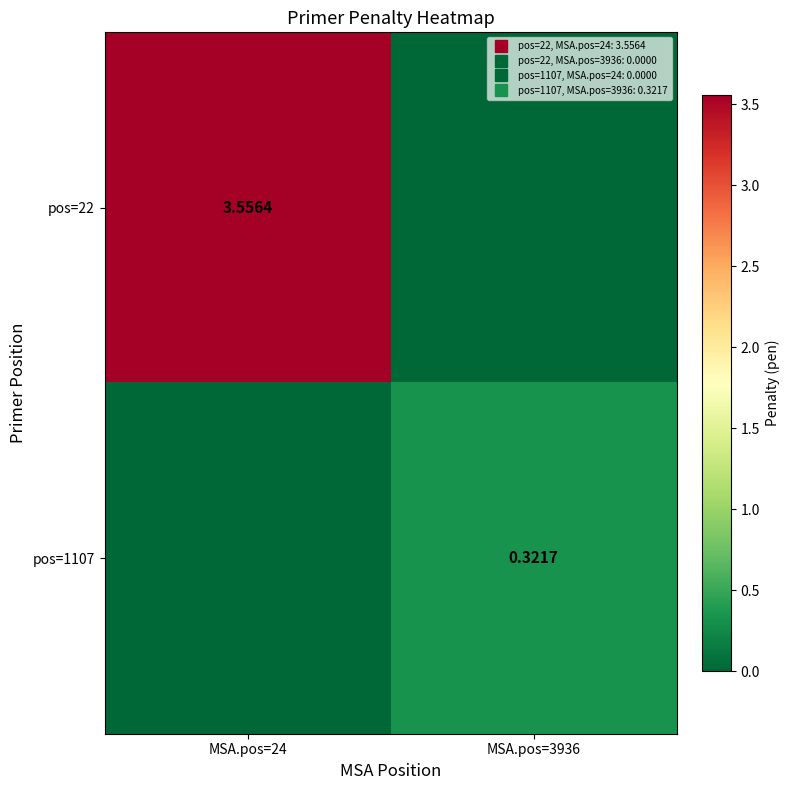

Between MSA.pos=24 and MSA.pos=3936, which series saw the biggest shift?

pos=22